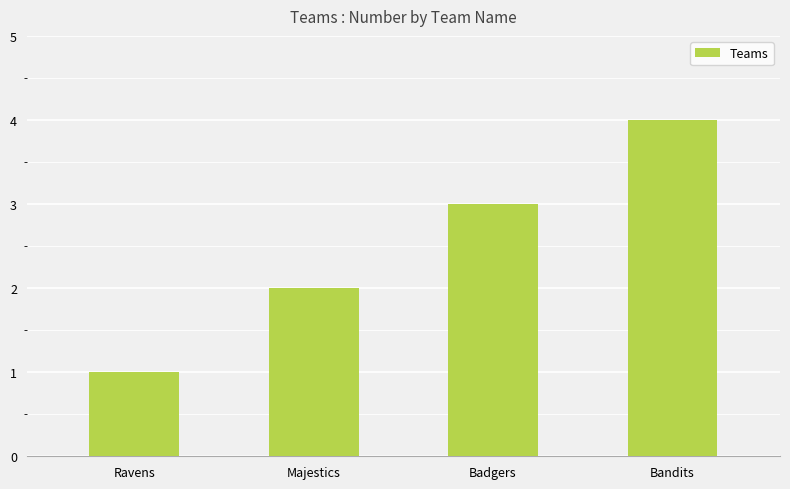

Which has a higher value, Ravens or Badgers?

Badgers